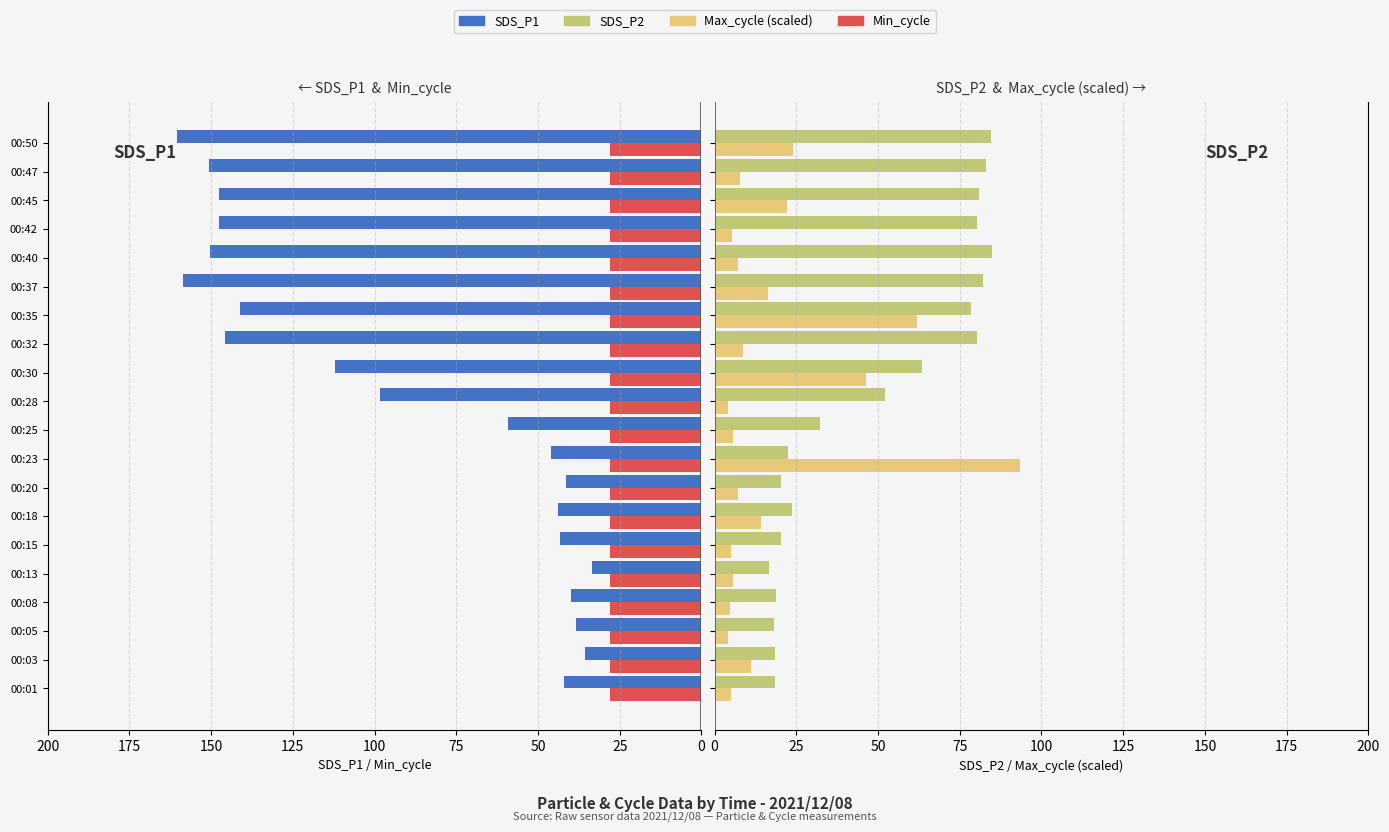

Which series changed the most between 175 and 200?

Max_cycle (scaled)